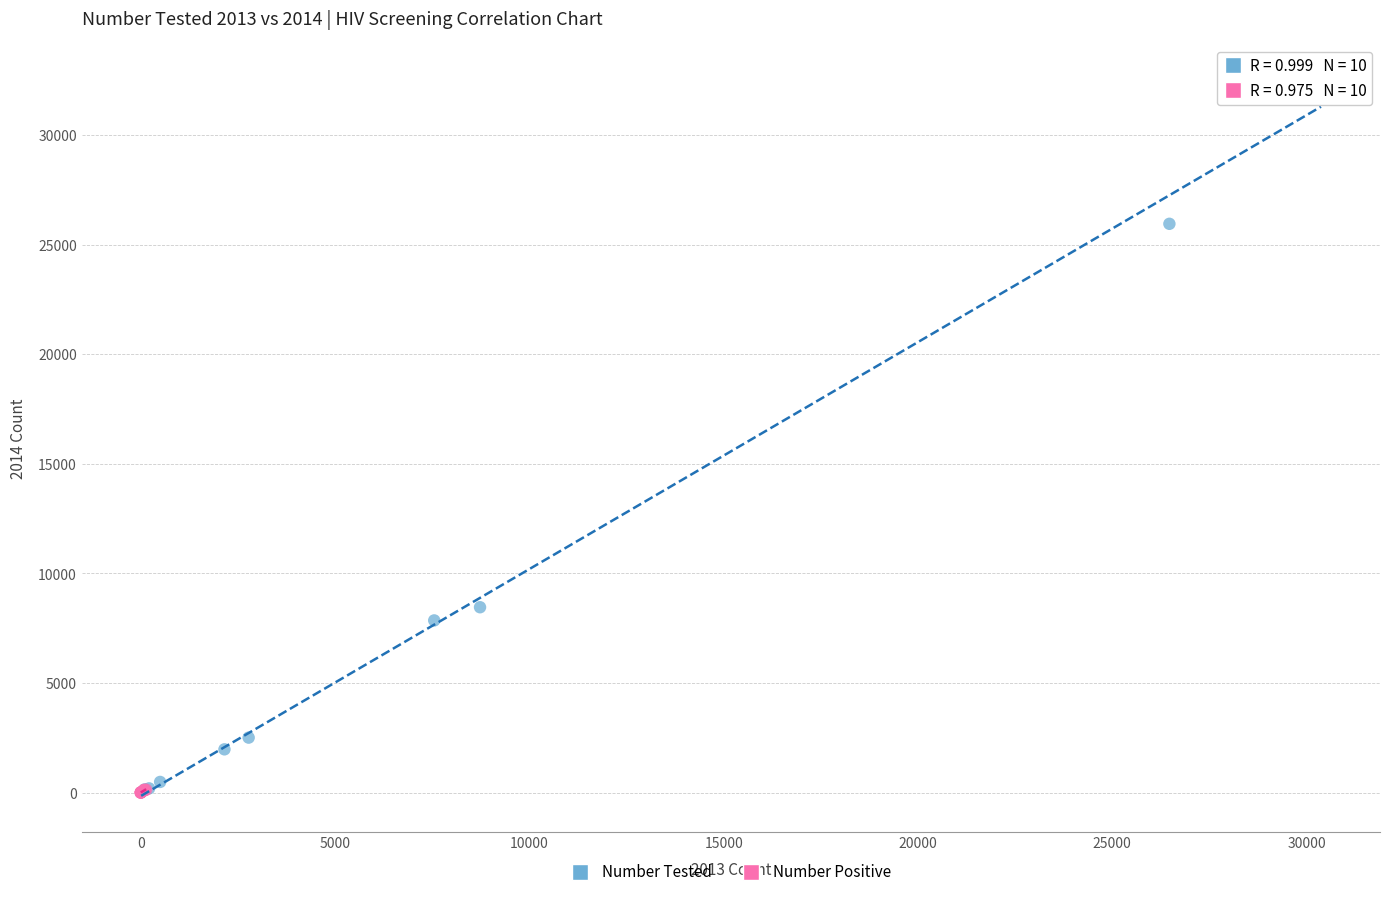

Which series has the largest Y range (max minus min)?

Number Tested